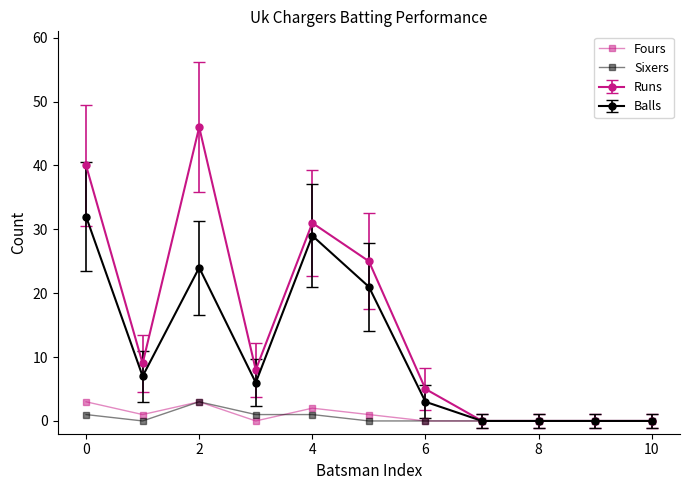

What is the maximum value for Sixers?

3